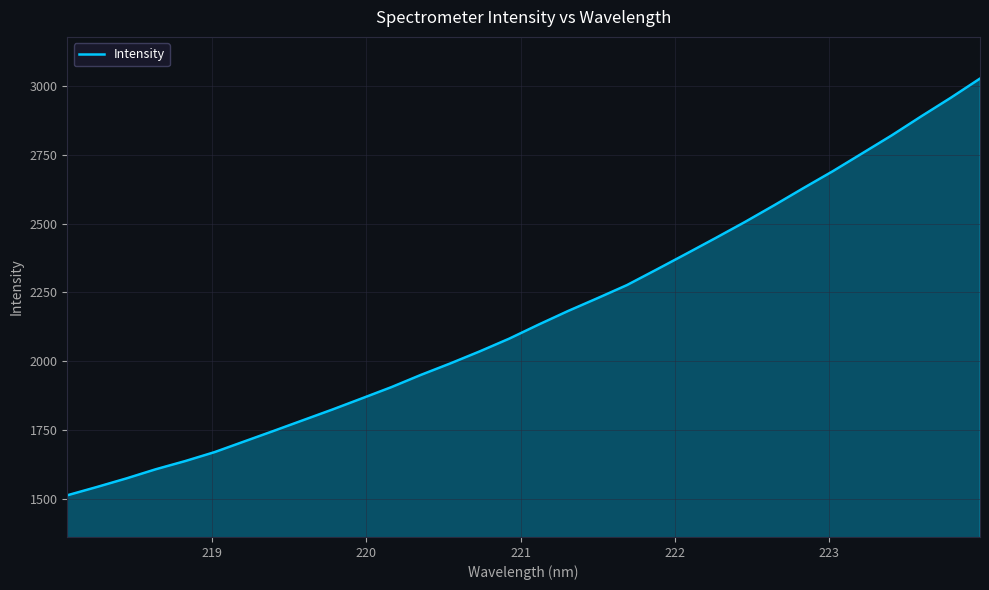

What is the difference between the maximum and minimum values?

1512.0